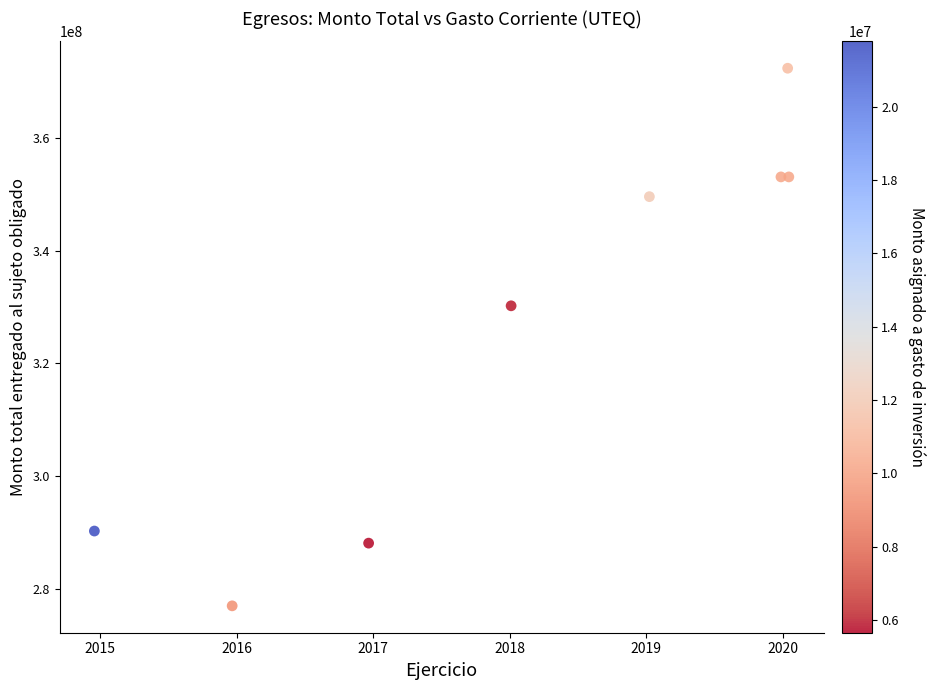

What is the average Y value?

326716244